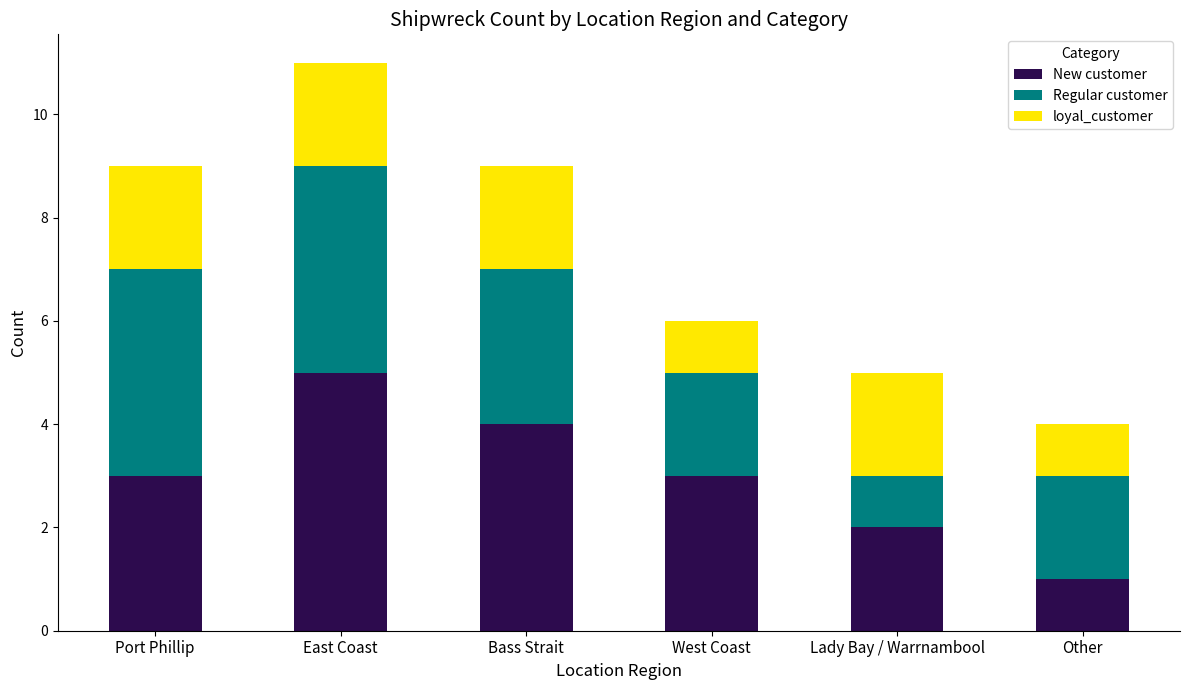

What is the maximum value for New customer?

5